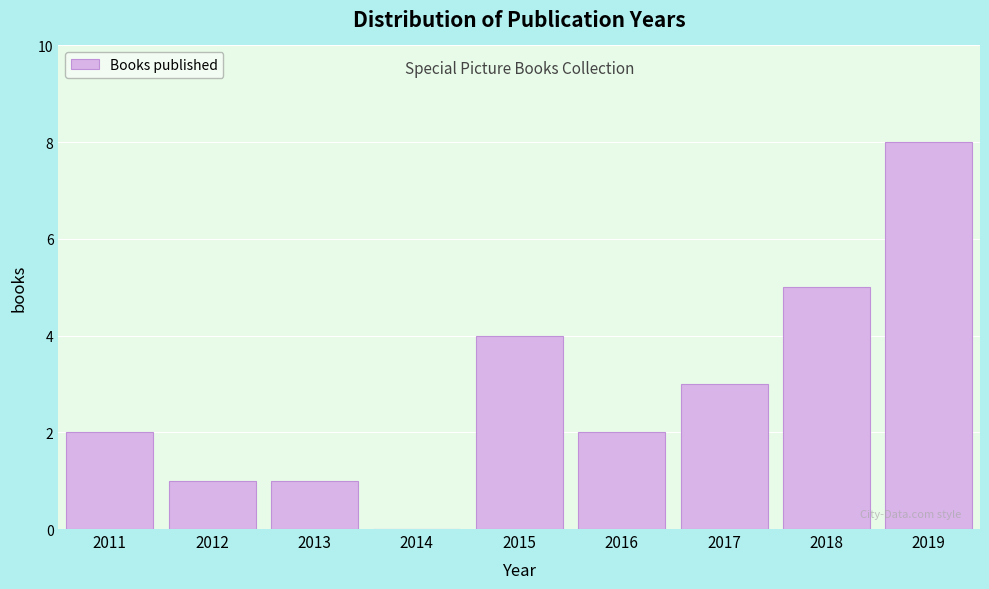

Reading left to right, extract all data points from this chart.

2011=2	2012=1	2013=1	2014=0	2015=4	2016=2	2017=3	2018=5	2019=8